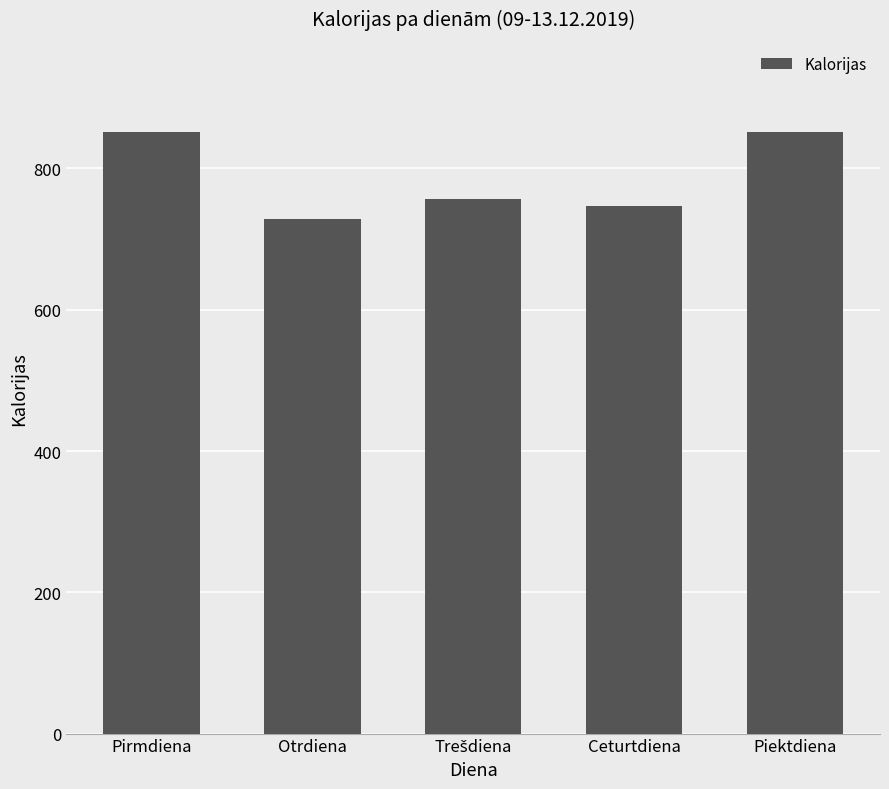

What is the ratio of the value at Pirmdiena to the value at Piektdiena?

1.0